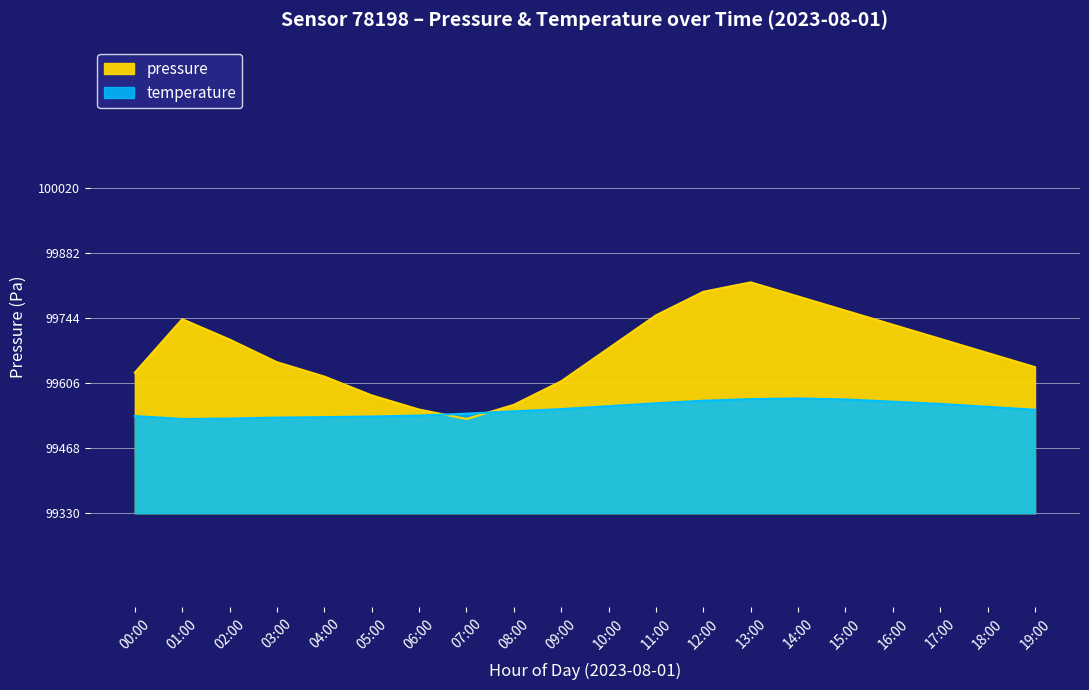

How many data points in pressure are less than 99680?

10